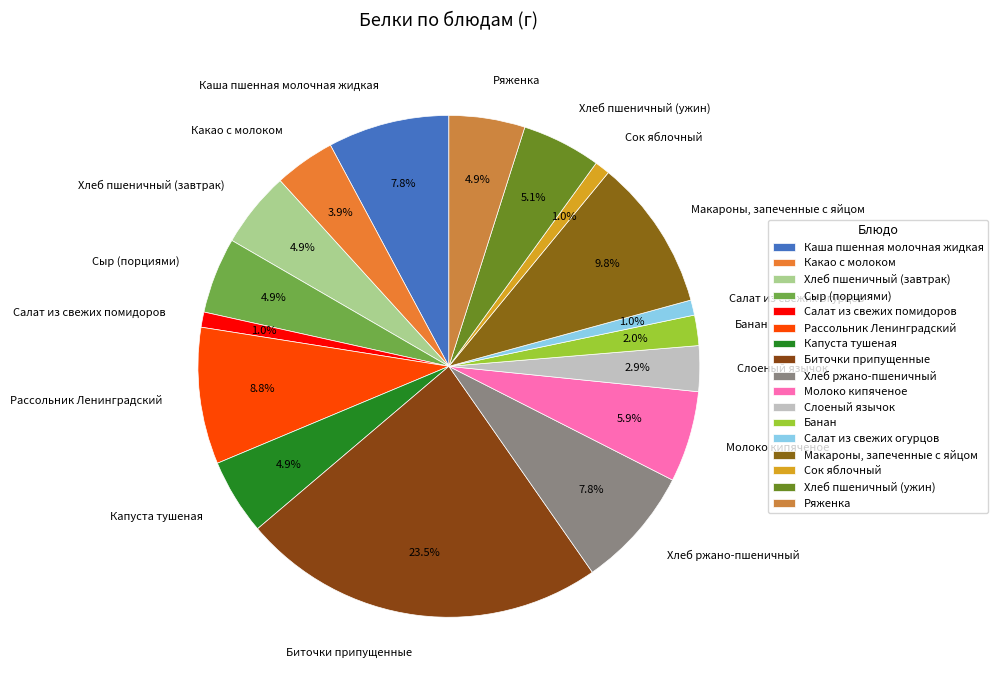

What is the largest slice in the pie chart?

Биточки припущенные